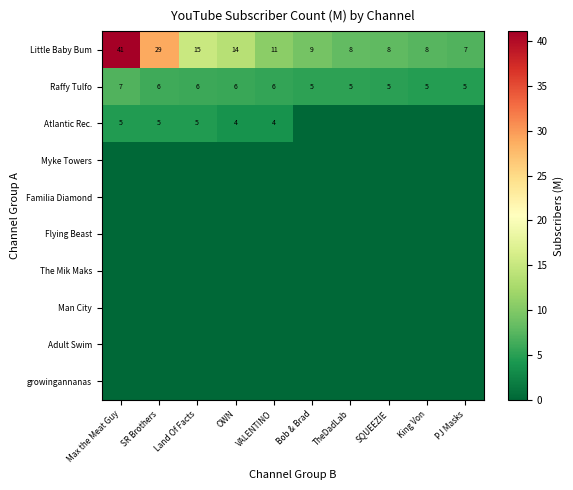

The value of Raffy Tulfo at PJ Masks is 2. True or false?

False